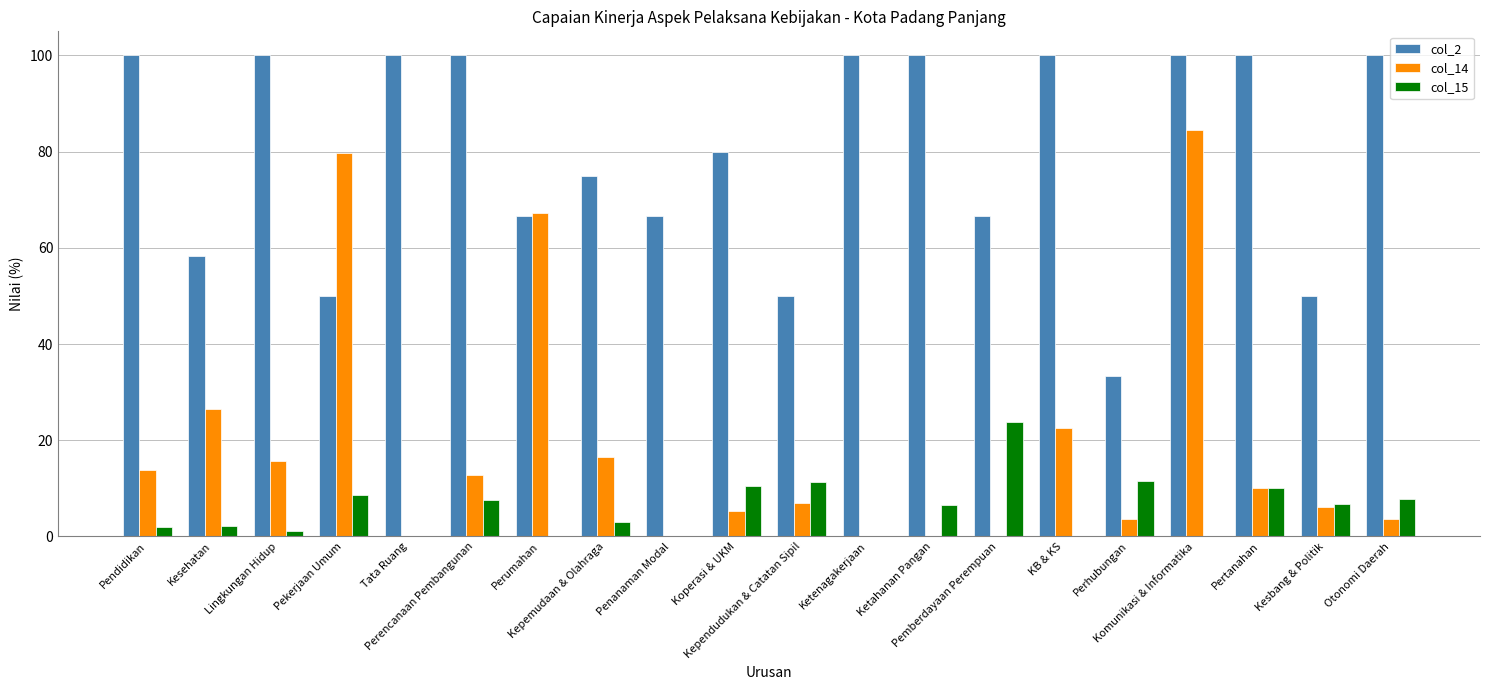

Is the value of col_15 at Pertanahan greater than the value of col_2 at Pendidikan?

No